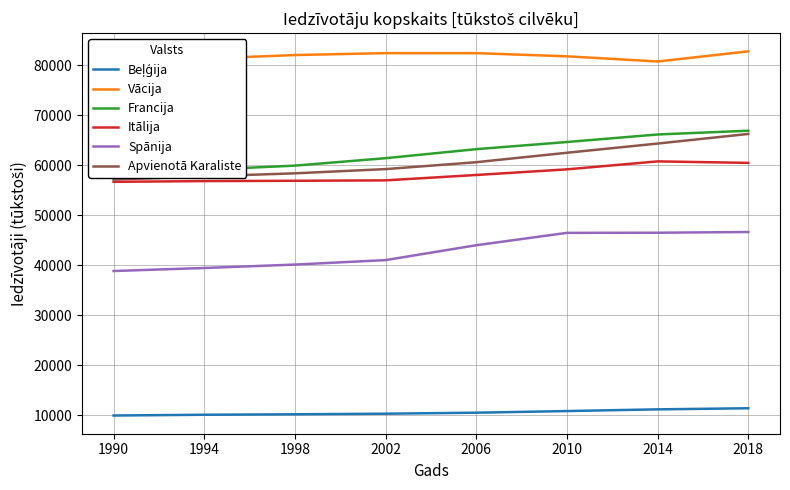

Which series changed the most between 1994 and 2002?

Francija